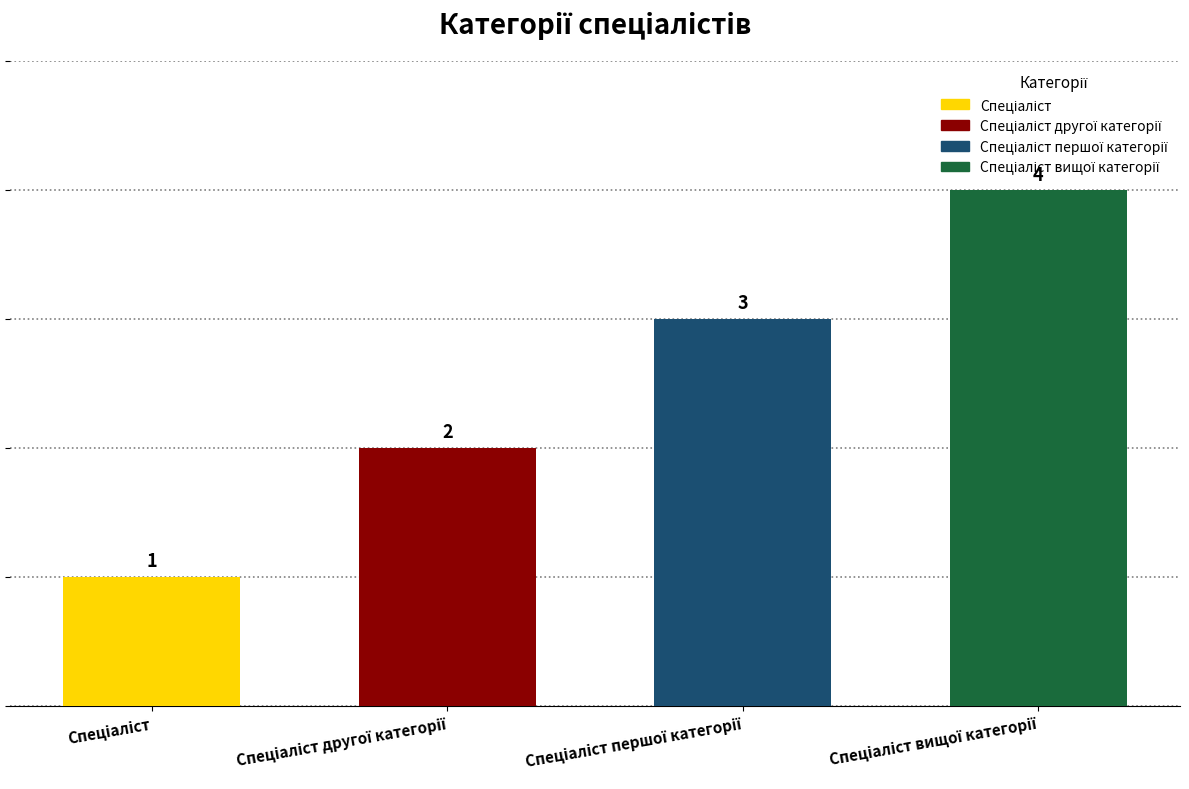

What value does the data have at Спеціаліст?

1